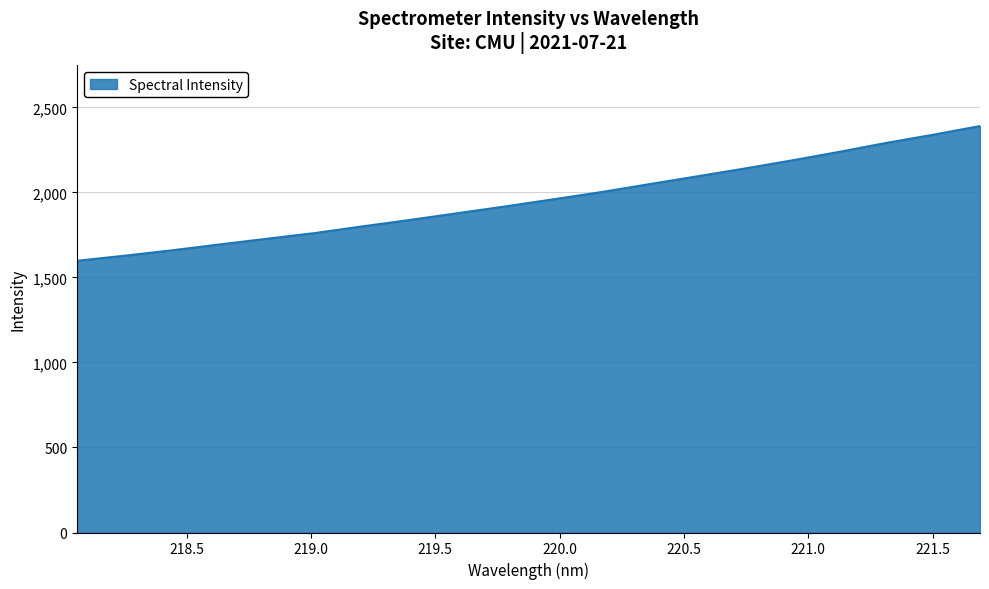

What is the difference between the maximum and minimum values?

792.2